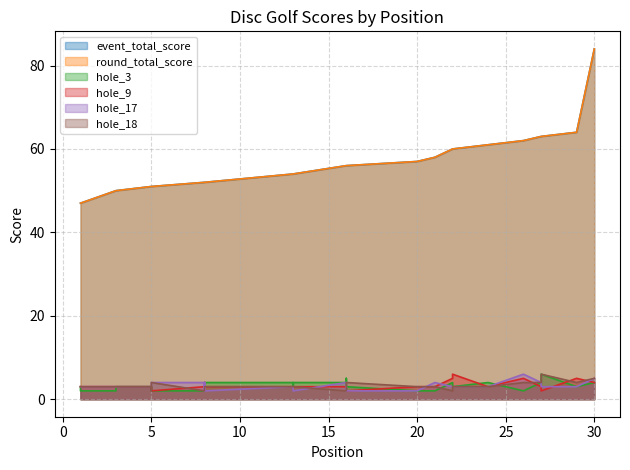

What are all the series names shown in the legend?

event_total_score, round_total_score, hole_3, hole_9, hole_17, hole_18